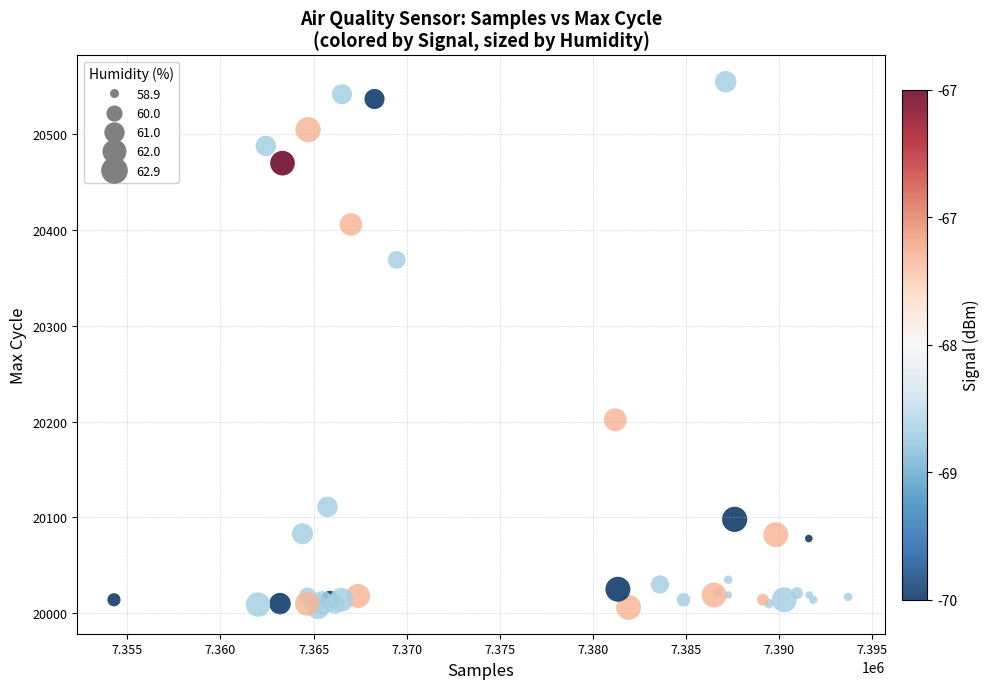

What Y value in the scatter plot is closest to 20280?

20202